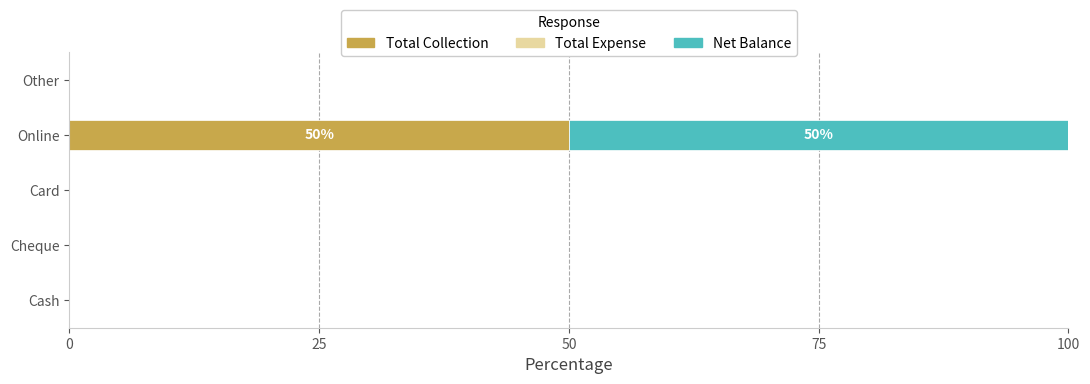

What is the sum of all Total Collection values?

50